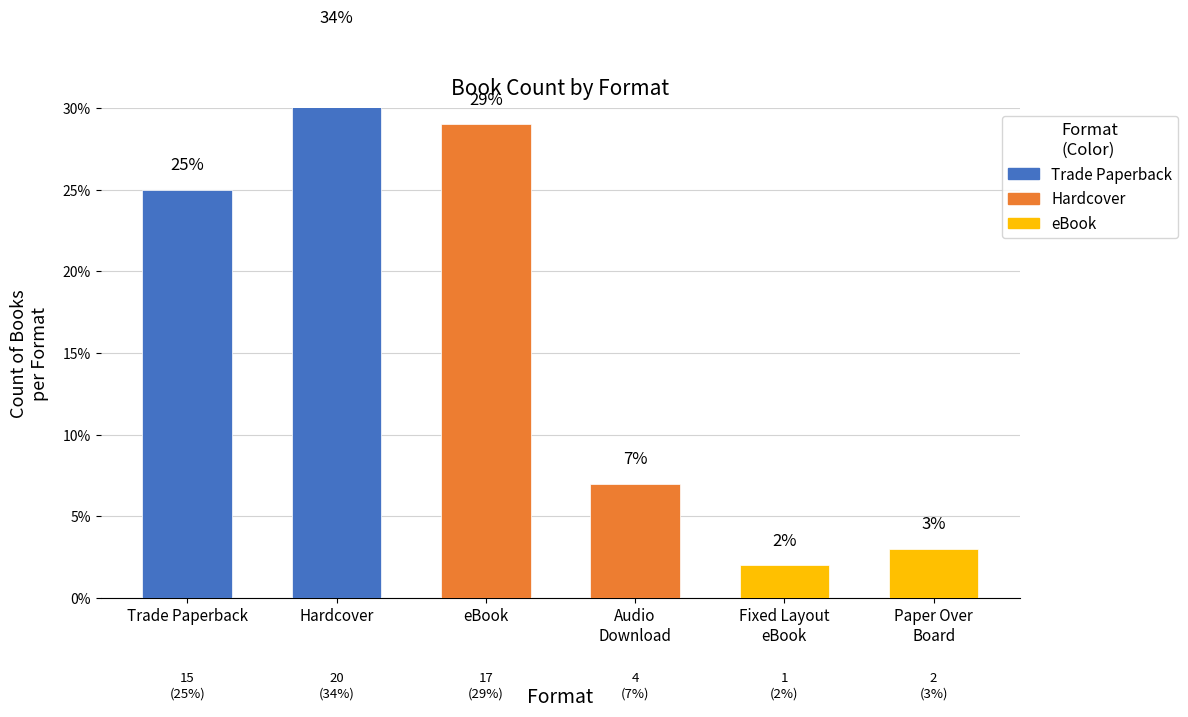

At which label is the value closest to 10?

Trade Paperback